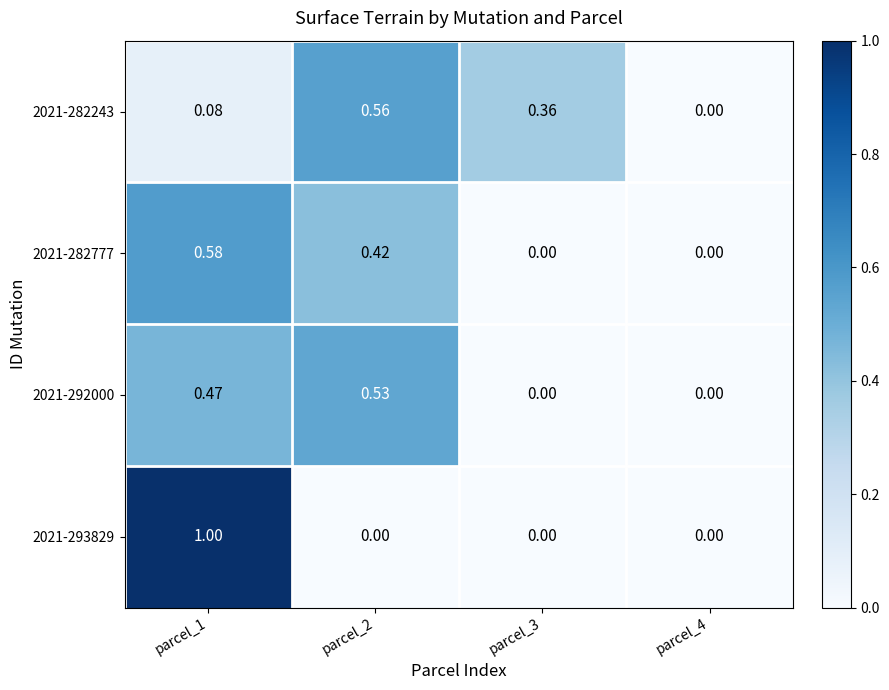

How many values in 2021-293829 are above zero?

1